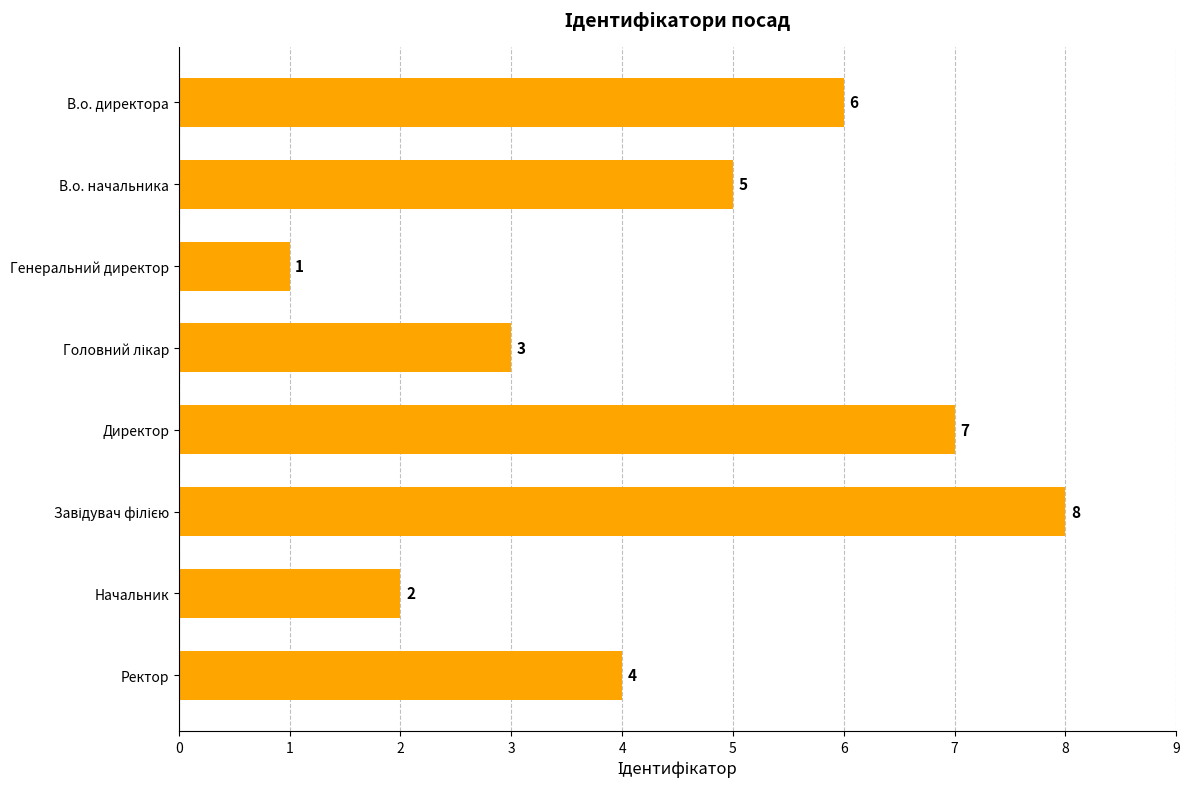

How many distinct data groups are displayed?

1